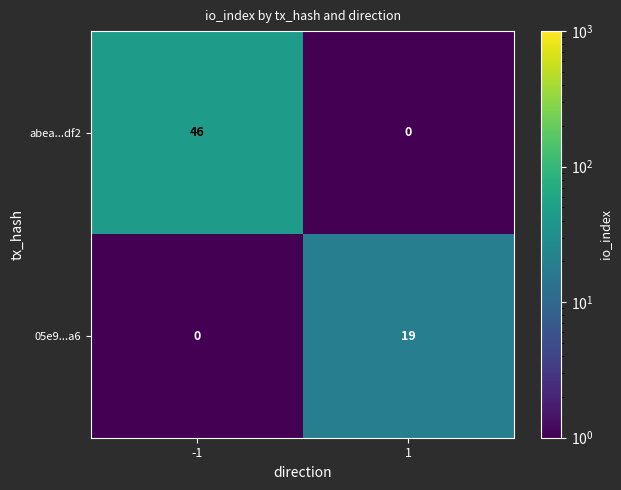

What is the difference between the maximum and minimum values in the 05e9...a6 series?

19